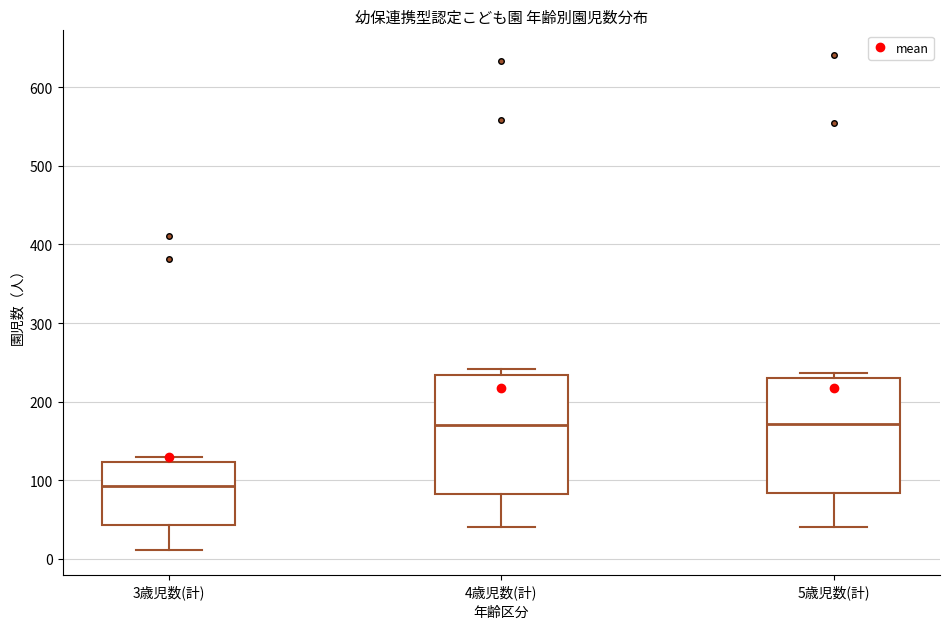

Which box's median line is the lowest?

3歳児数(計)